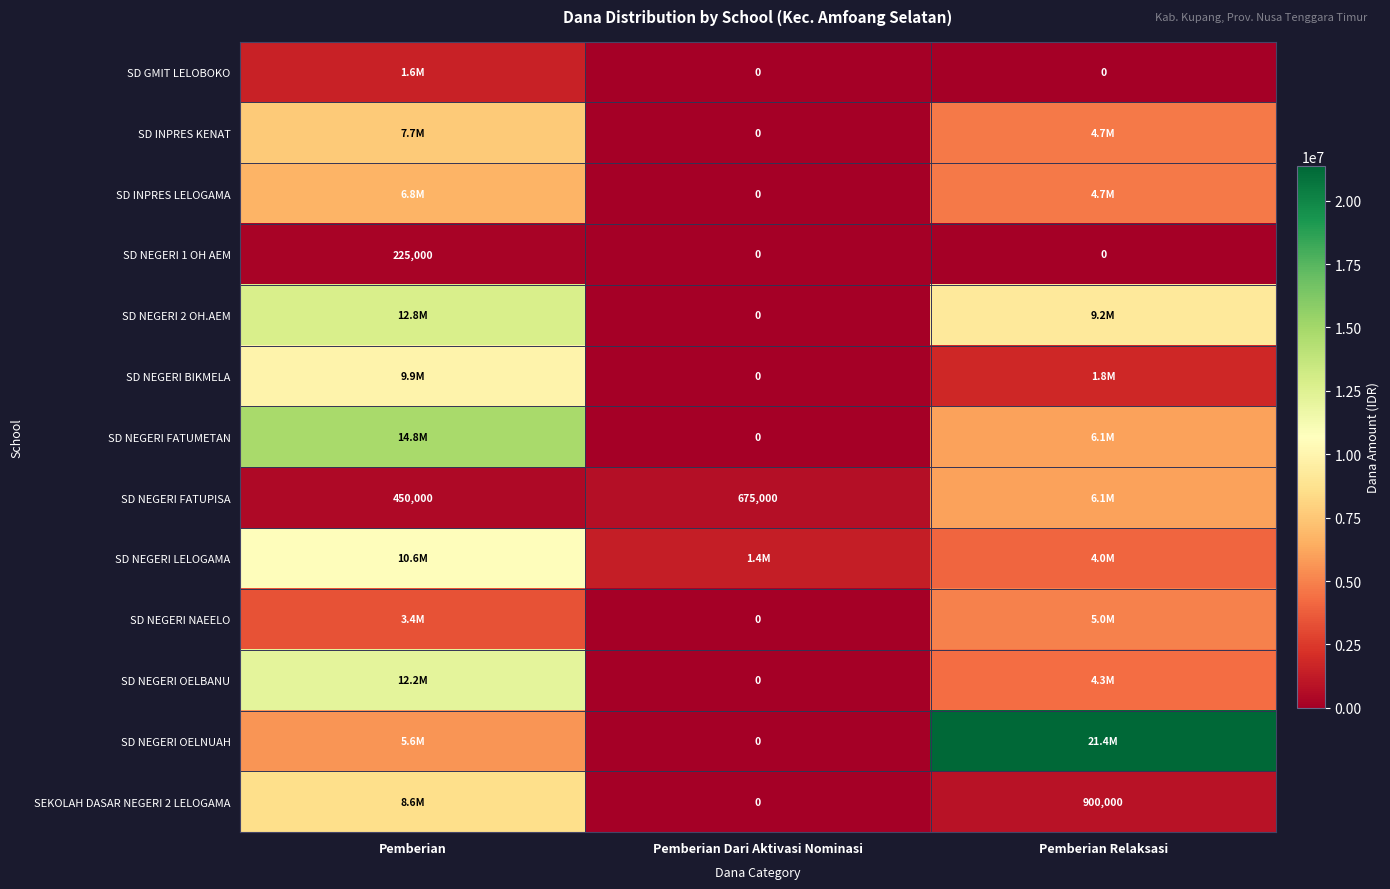

What is the sum of all SD NEGERI 1 OH AEM values?

225000